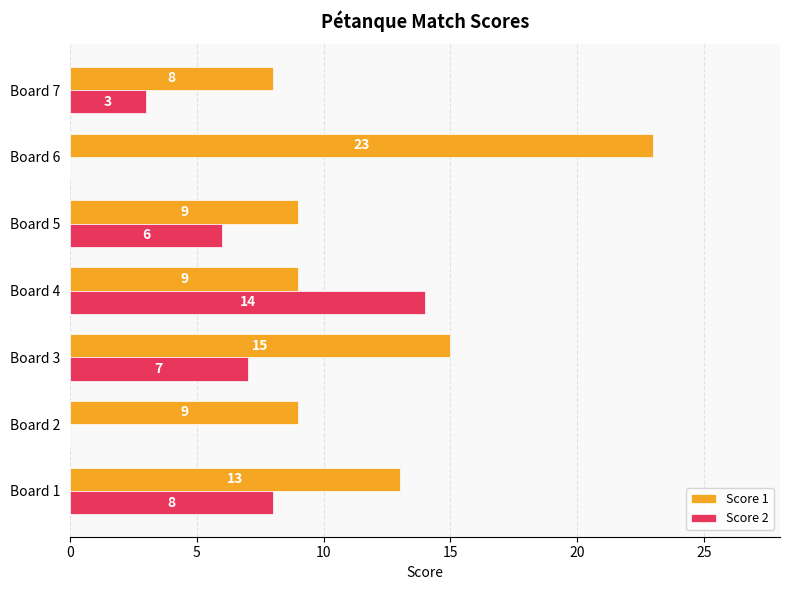

Which series has the largest total across all categories?

Score 1